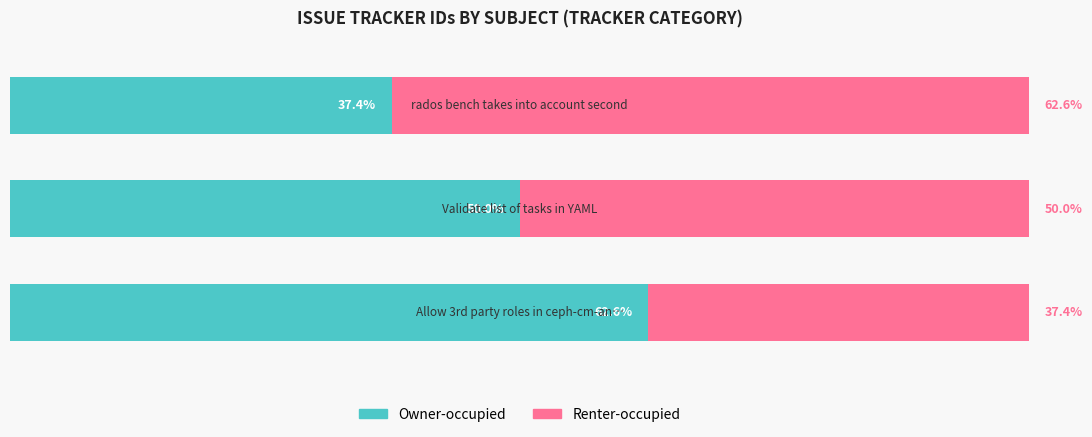

What is the highest value of the Owner-occupied series?

62.6